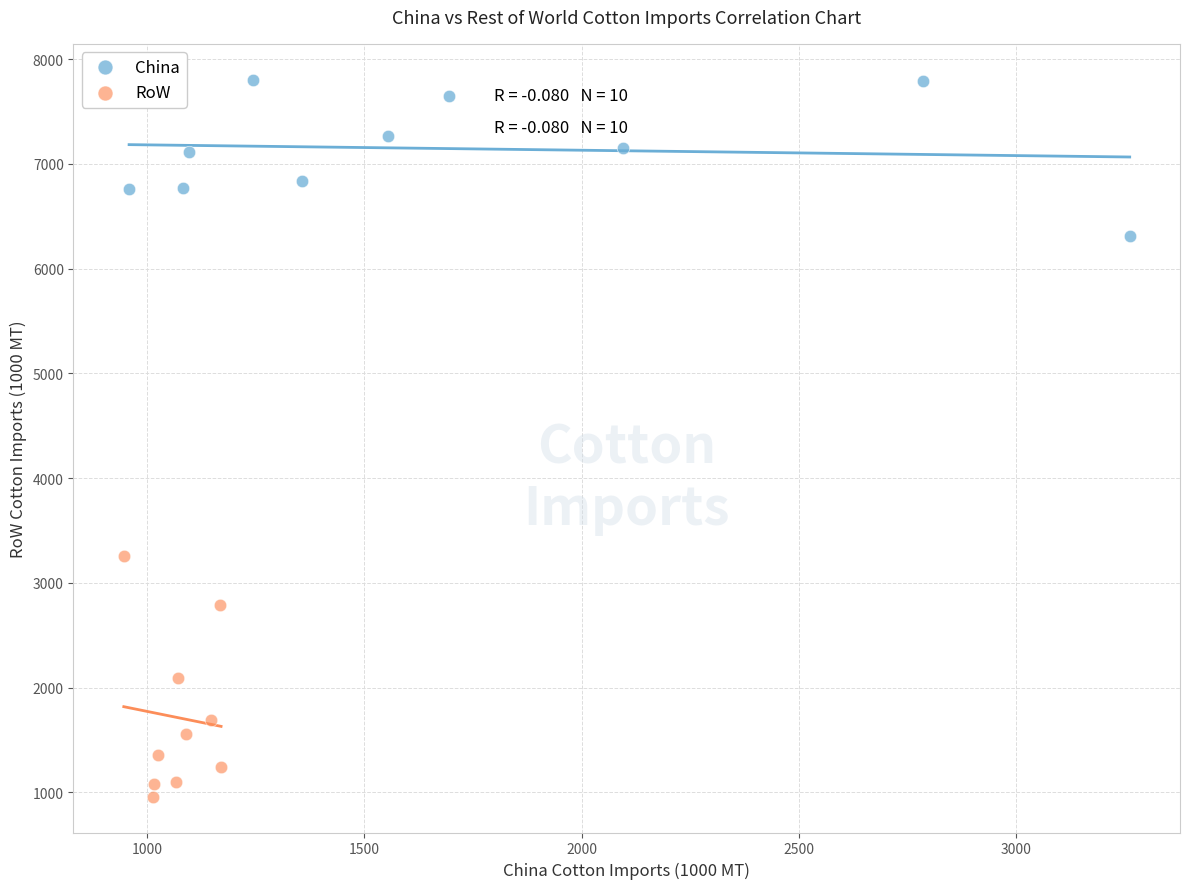

Which series contains the lowest Y value?

RoW